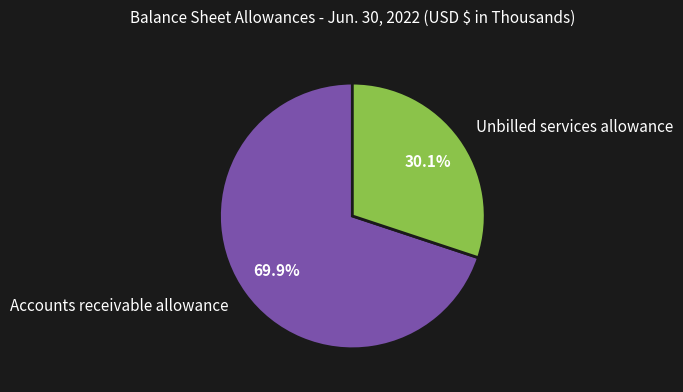

Count the number of slices in the pie.

2